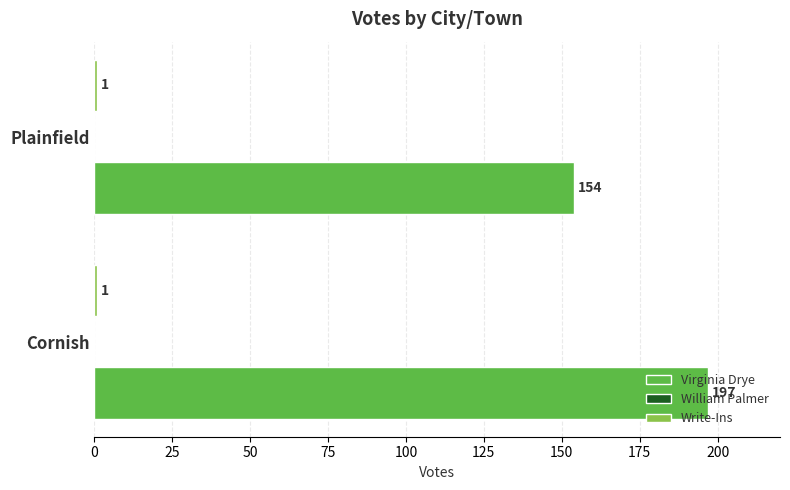

At which label is Virginia Drye closest to 175?

Plainfield